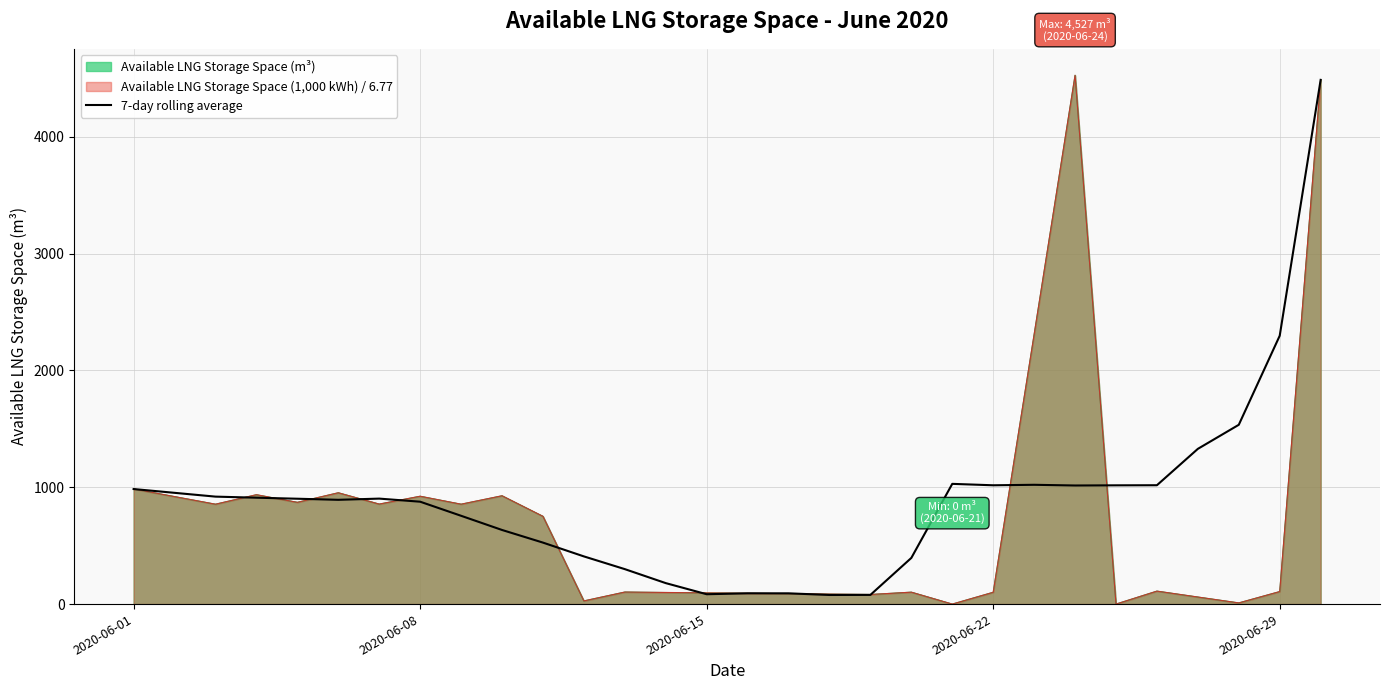

The value of Available LNG Storage Space (m³) at 2020-06-08 is 923.0. True or false?

True